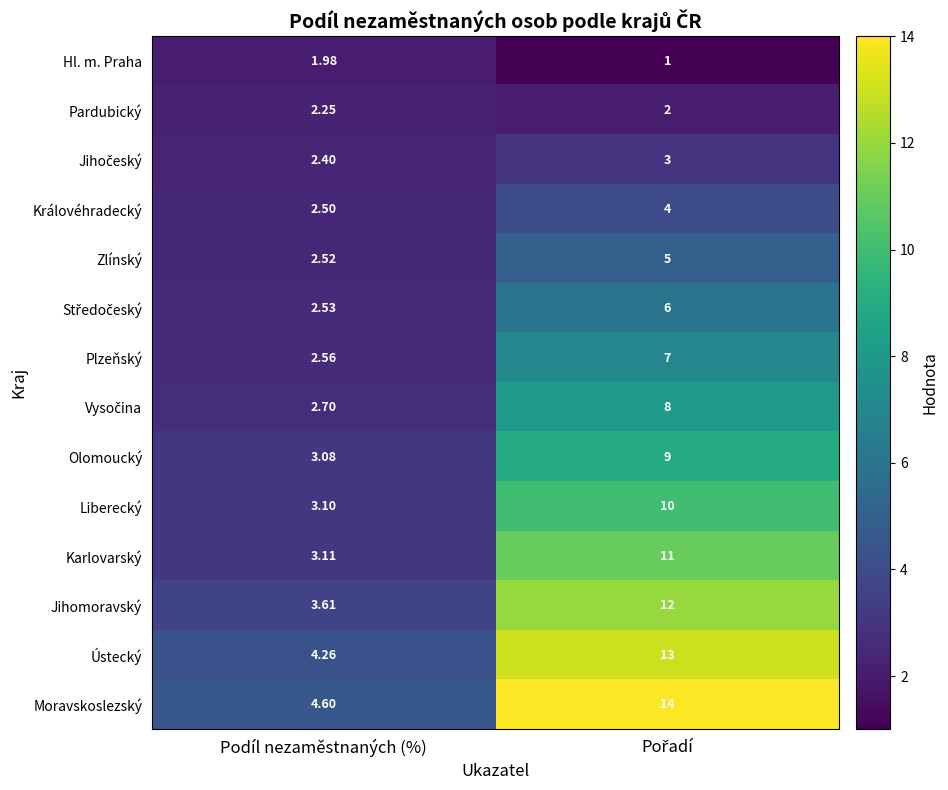

Which series has the largest range (max minus min)?

Moravskoslezský